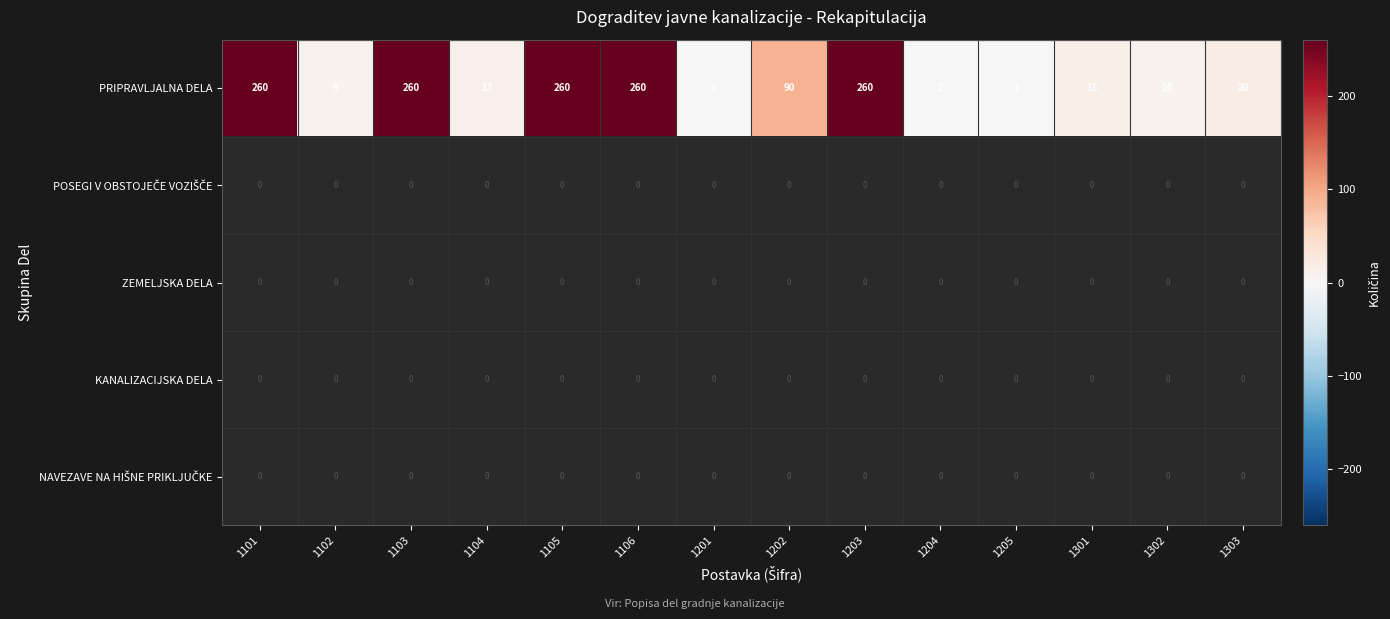

At which label is PRIPRAVLJALNA DELA closest to 130?

1202